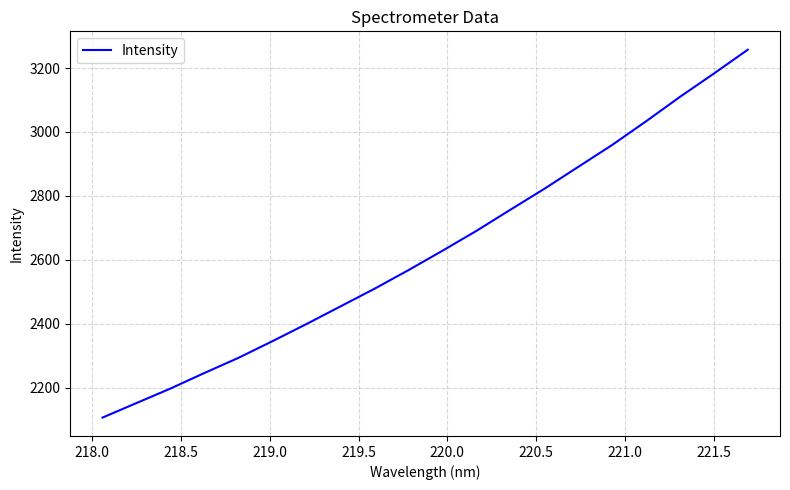

What is the sum of all values?

52597.8